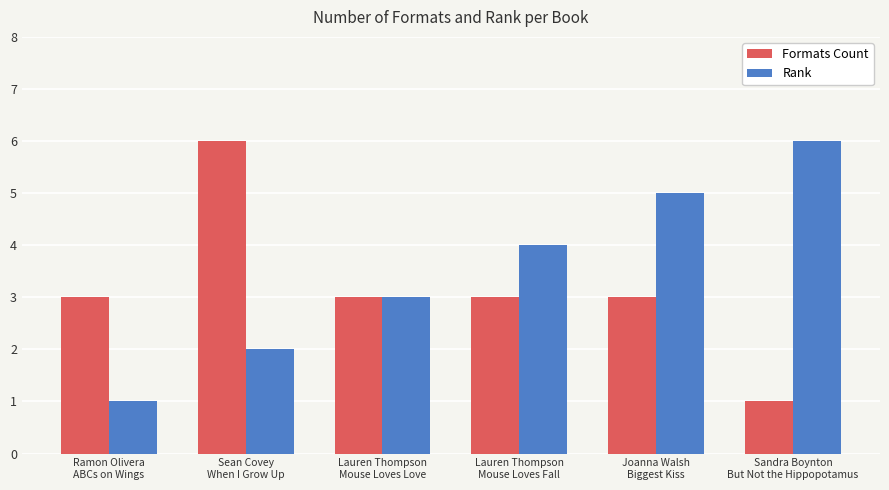

What is the greatest value displayed?

6